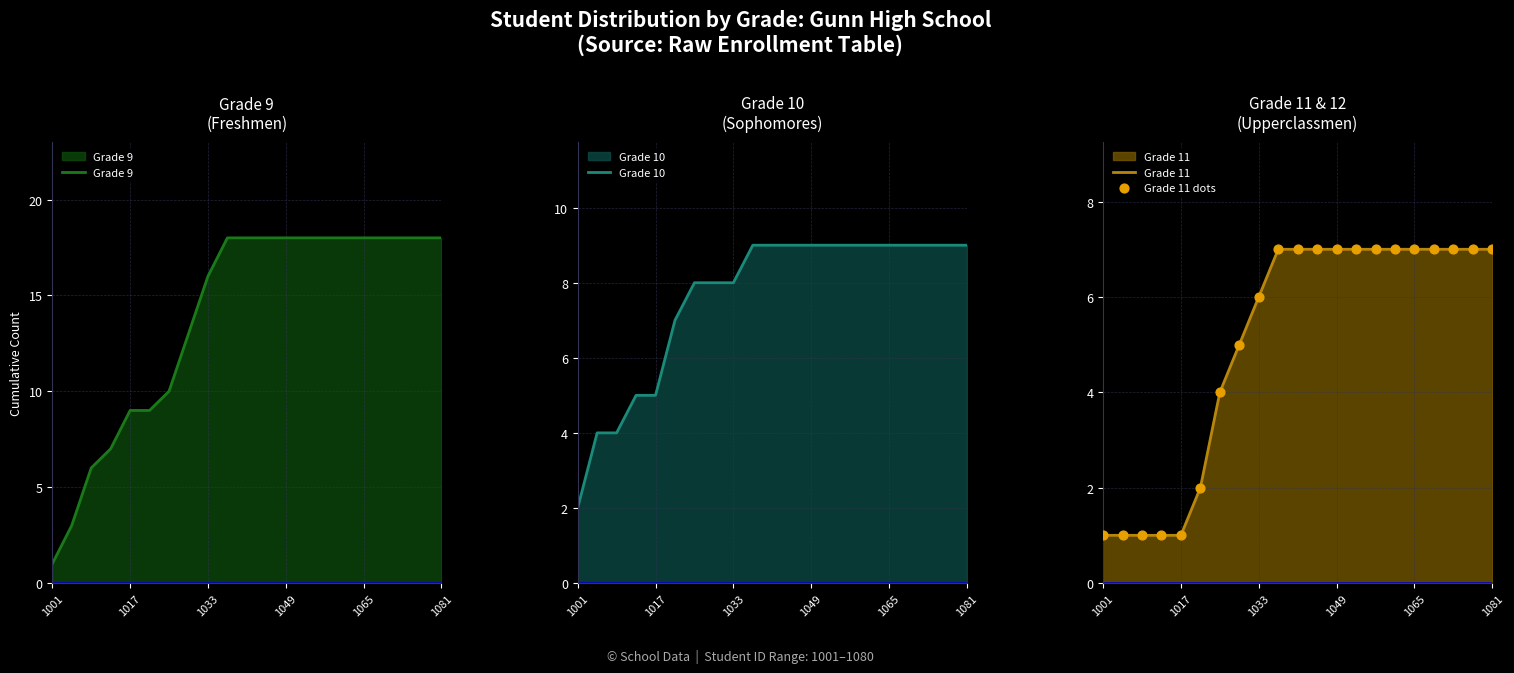

Which series has the widest spread of Y values?

Grade 9